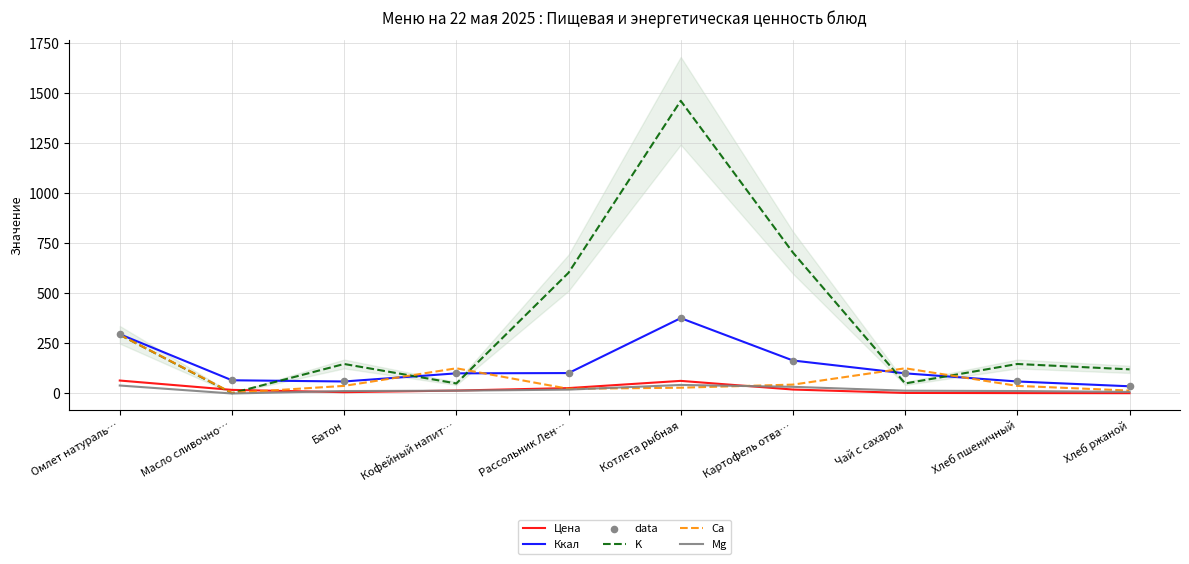

Which series reaches the minimum Y coordinate?

Mg